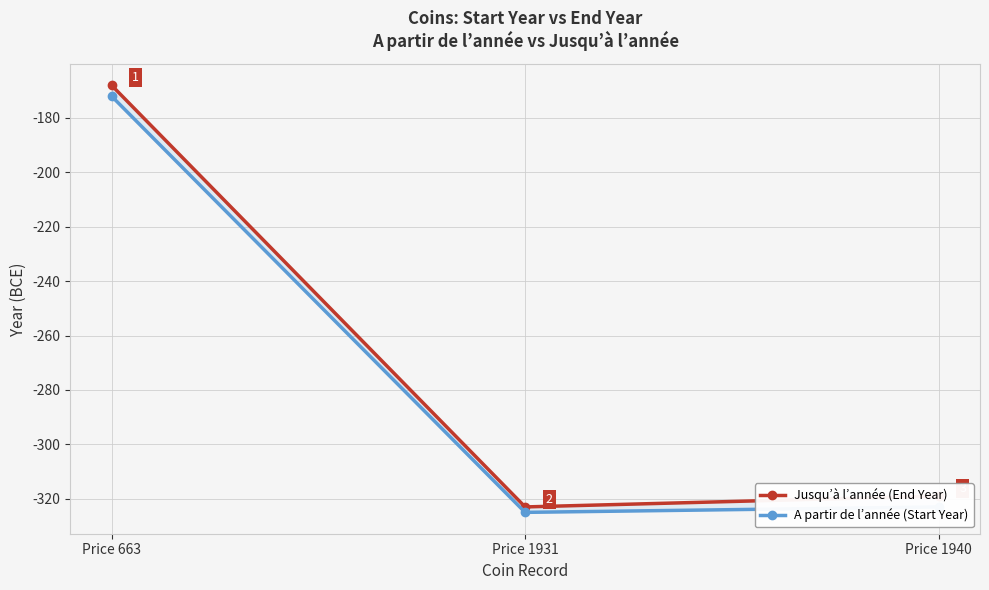

What are all the series names shown in the legend?

Jusqu’à l’année (End Year), A partir de l’année (Start Year)